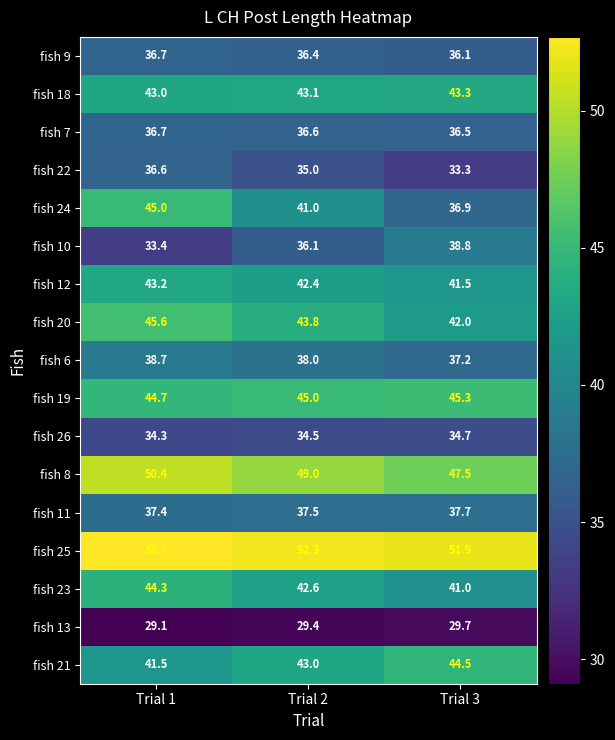

The fish 13 series shows 29.4 at Trial 2. True or false?

True